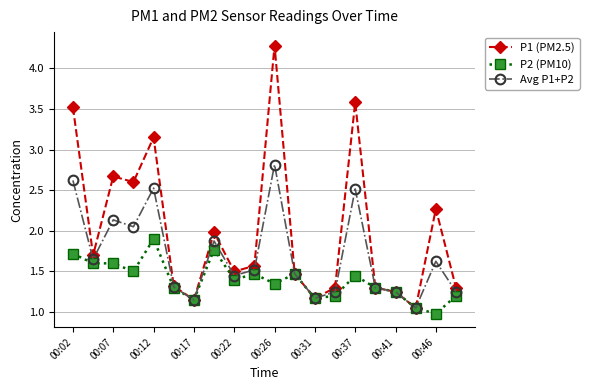

Which series has the largest total across all categories?

P1 (PM2.5)